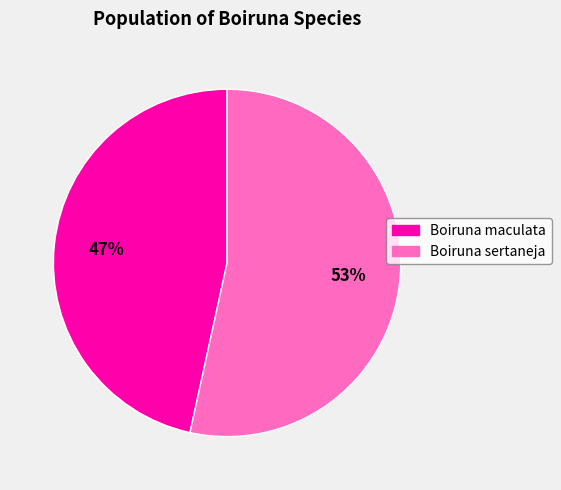

To the nearest percent, what is the average slice percentage?

50%